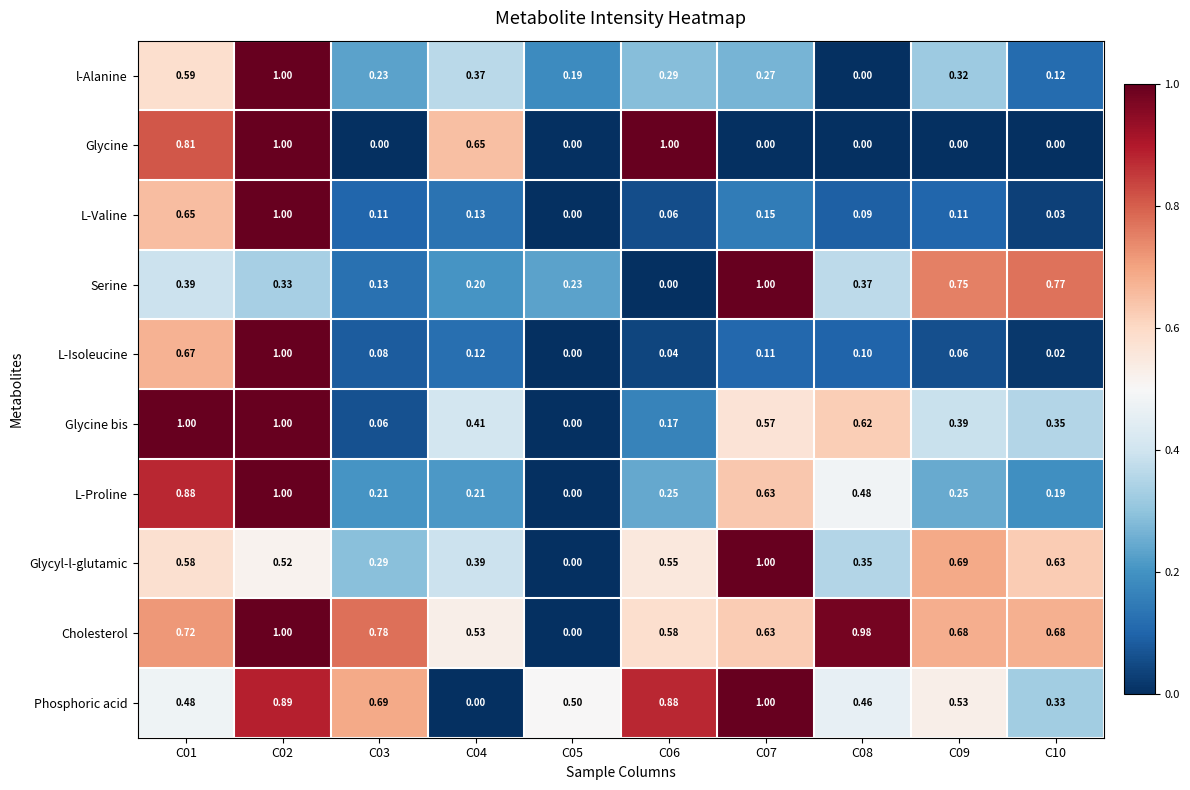

Between C06 and C10, which series saw the biggest shift?

Glycine